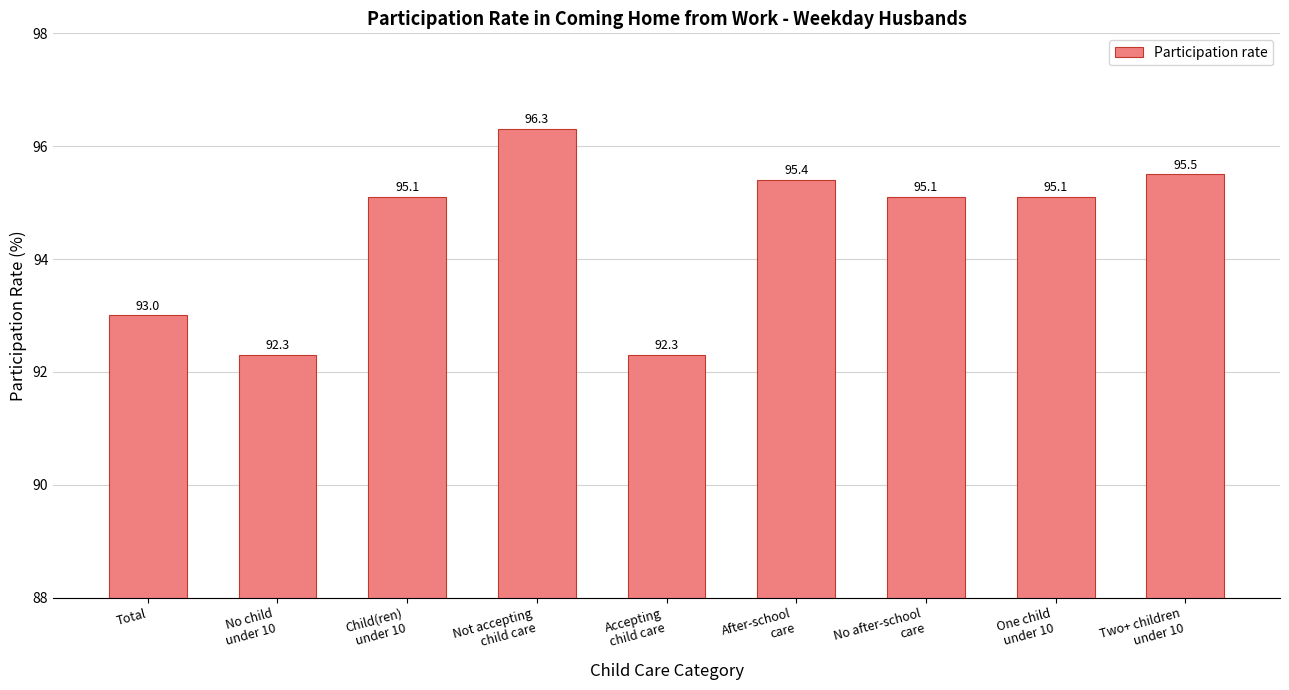

What is the approximate value at One child
under 10?

95.1